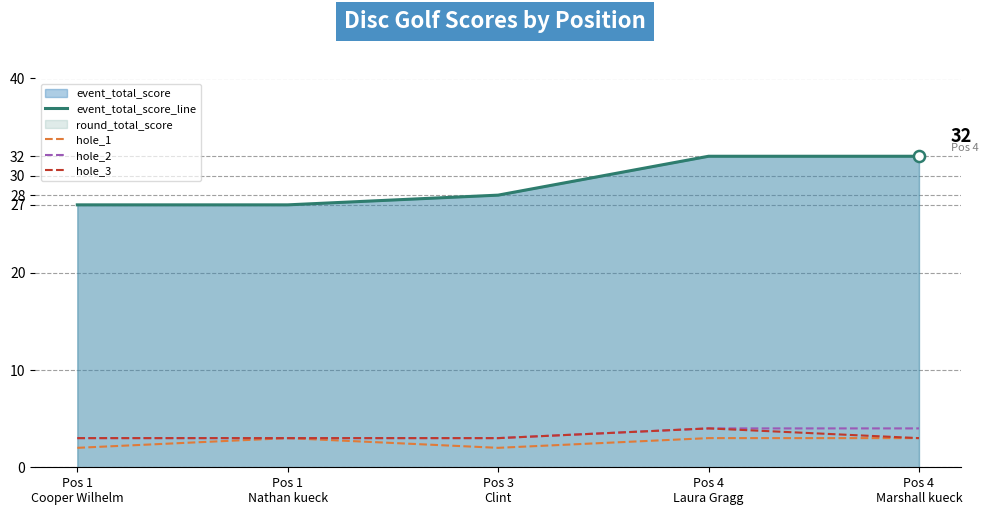

The hole_3 series shows 2 at Pos 1
Cooper Wilhelm. True or false?

False